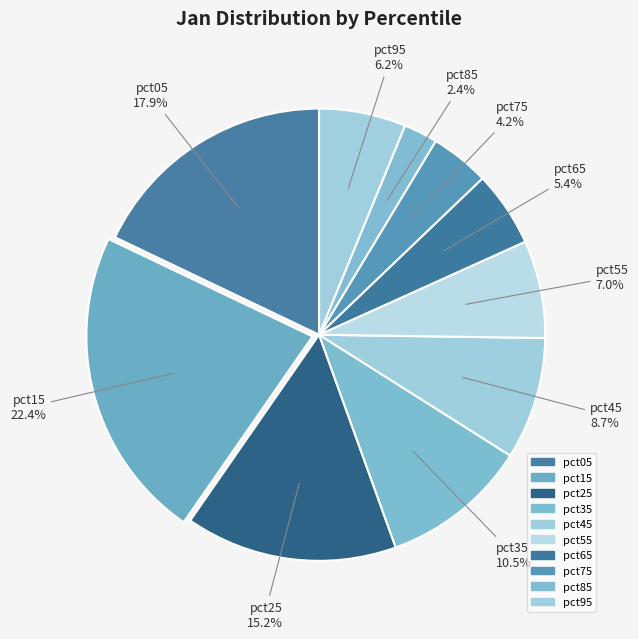

Does pct75 account for over 50% of the chart?

No